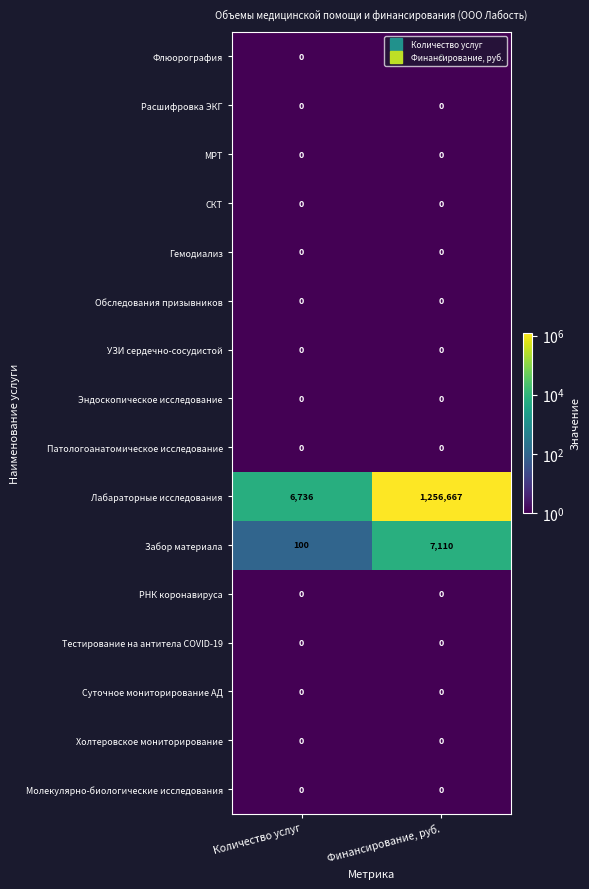

True or false: Расшифровка ЭКГ has a value of 0 at Количество услуг.

True